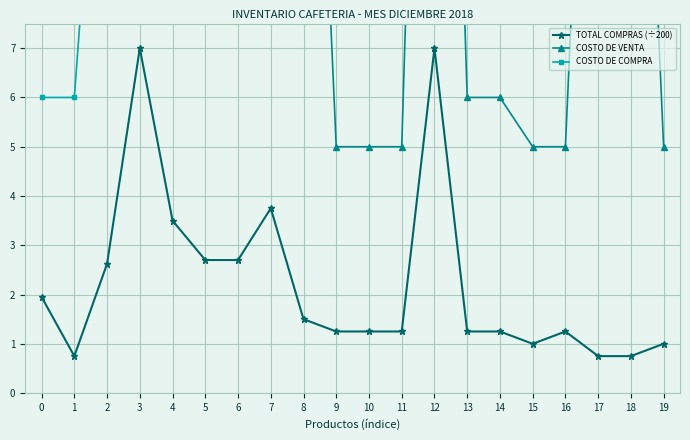

How many intersections are there between COSTO DE VENTA and COSTO DE COMPRA?

1